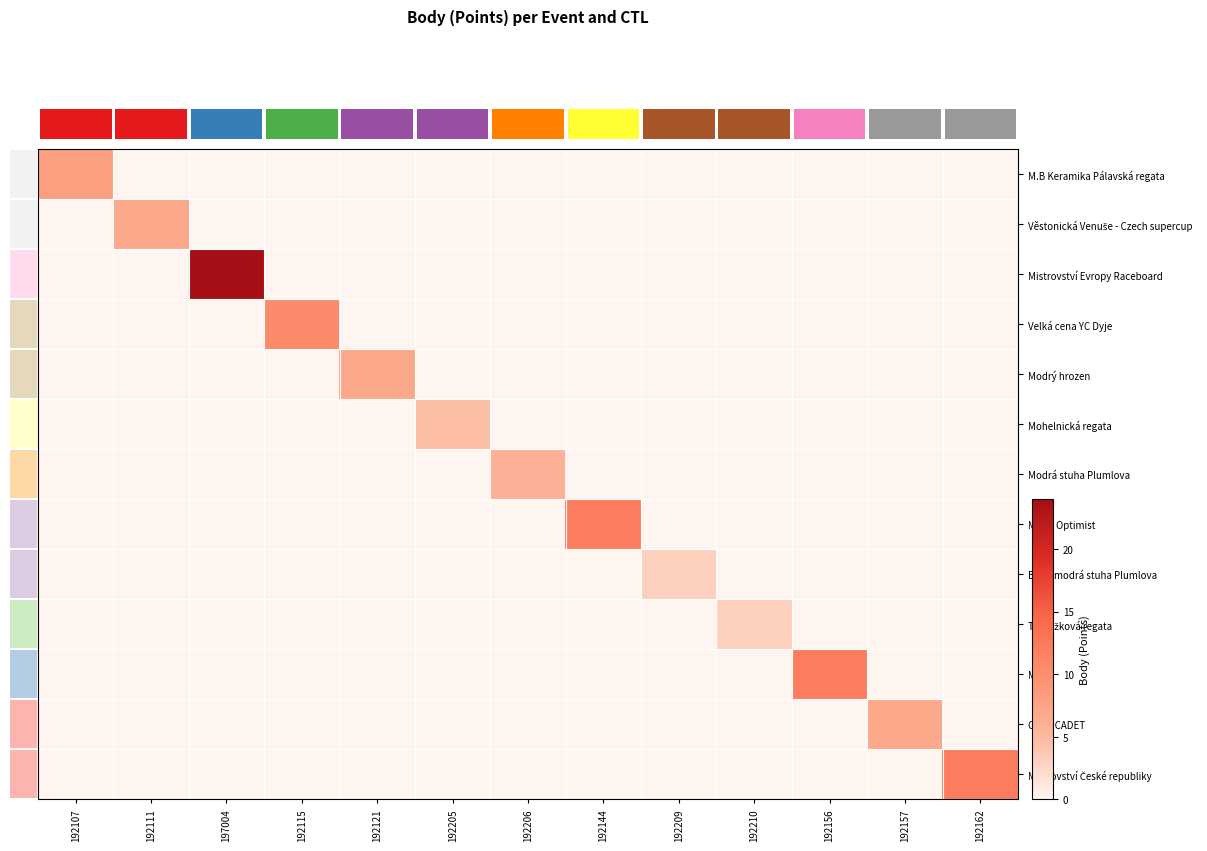

At 192206, list the series in order from smallest to largest.

M.B Keramika Pálavská regata, Věstonická Venuše - Czech supercup, Mistrovství Evropy Raceboard, Velká cena YC Dyje, Modrý hrozen, Mohelnická regata, MČR - Optimist, Bleděmodrá stuha Plumlova, Tvarůžková regata, MČR, CECC CADET, Mistrovství České republiky, Modrá stuha Plumlova